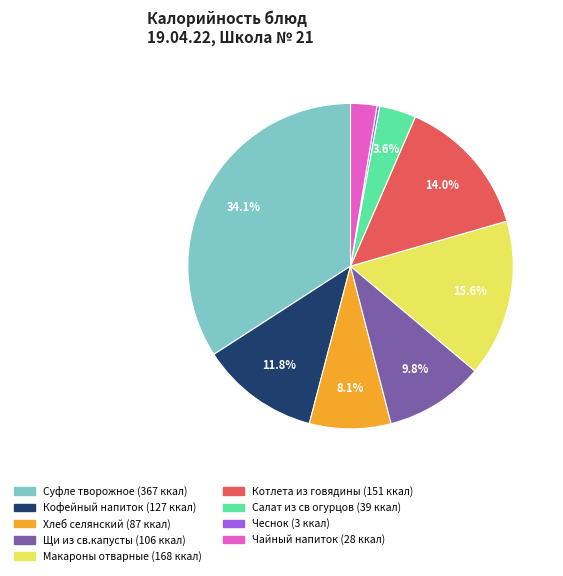

Which has a higher value, Чайный напиток or Кофейный напиток?

Кофейный напиток